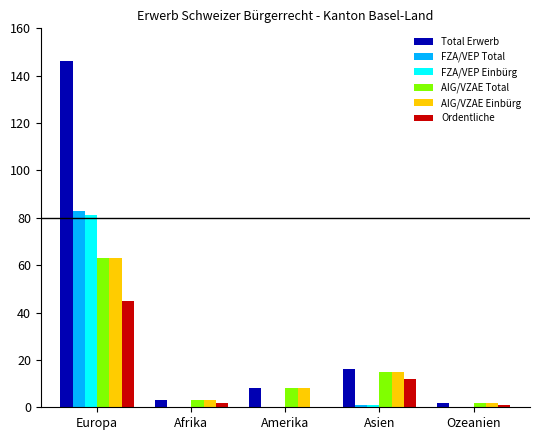

At which category is the sum across all series the highest?

Europa